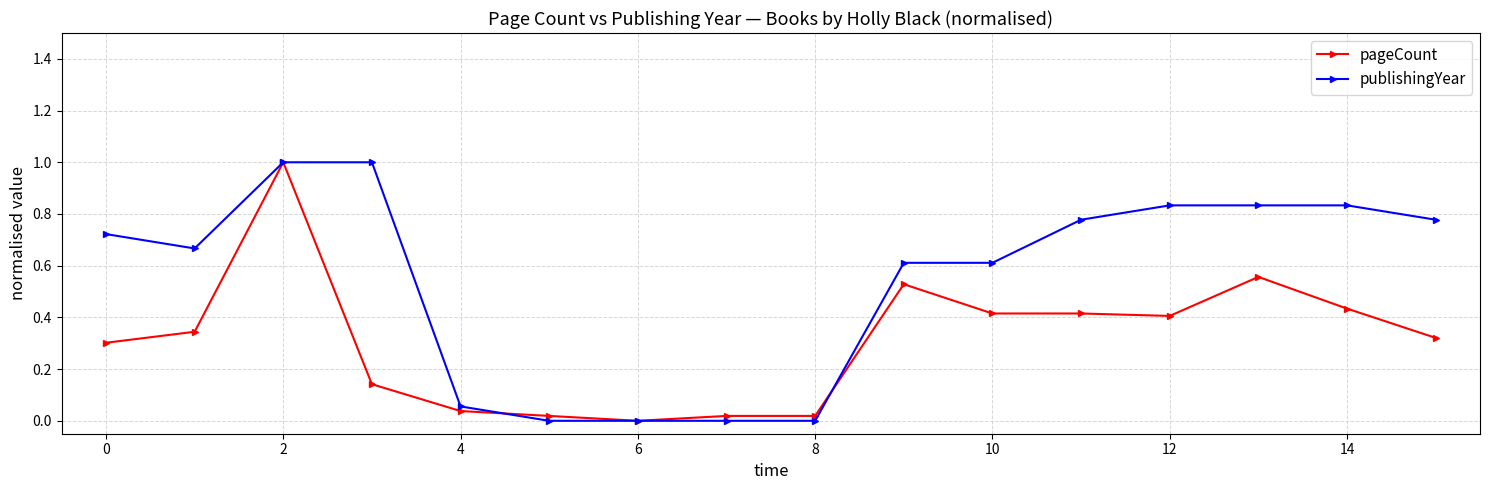

List the series in order of their overall mean, lowest first.

pageCount, publishingYear